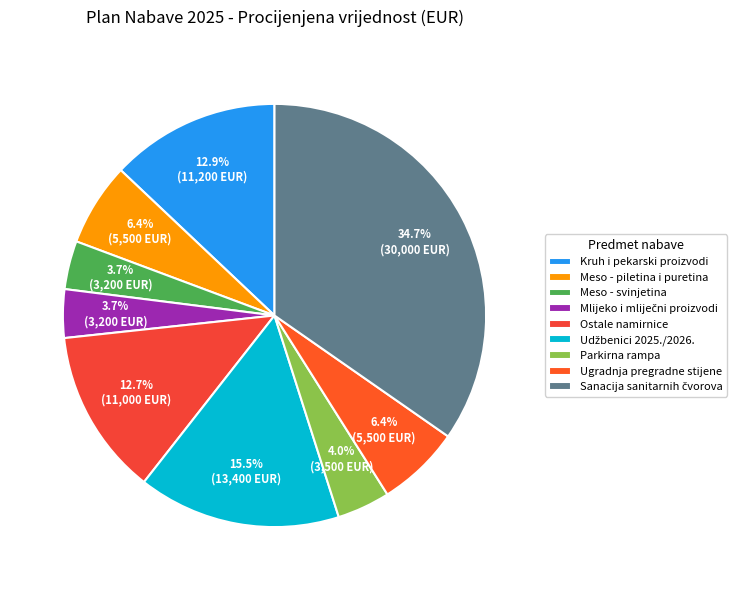

Is there any slice that represents more than half of the pie?

No